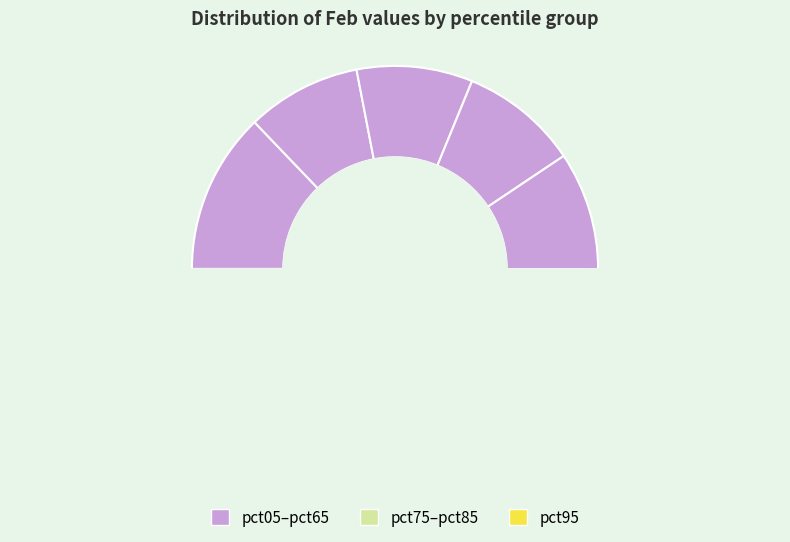

Which has a higher value, pct45 or pct35?

pct45